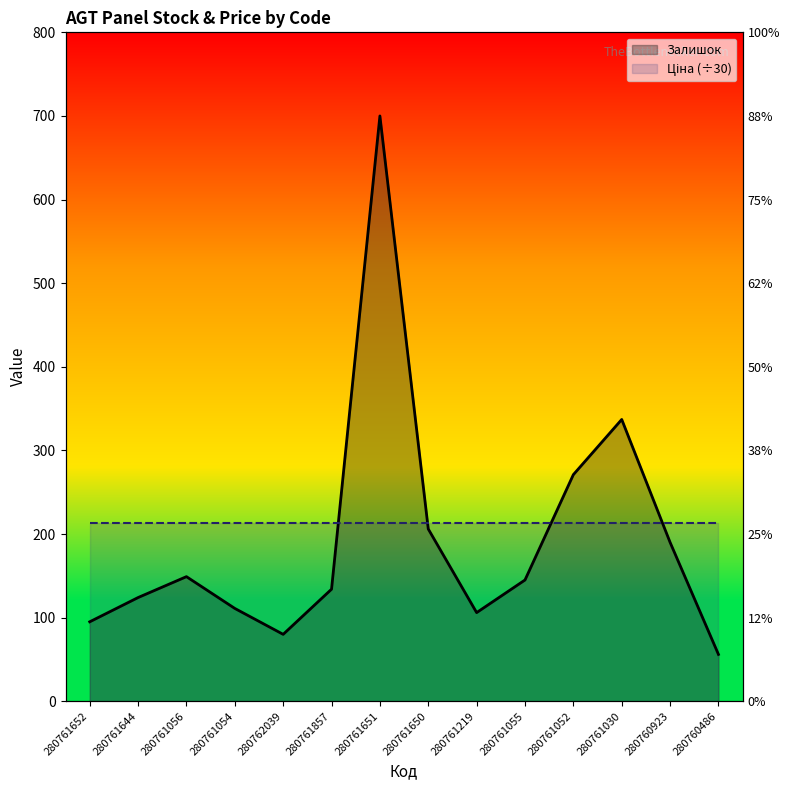

Where is the first local minimum?

280762039